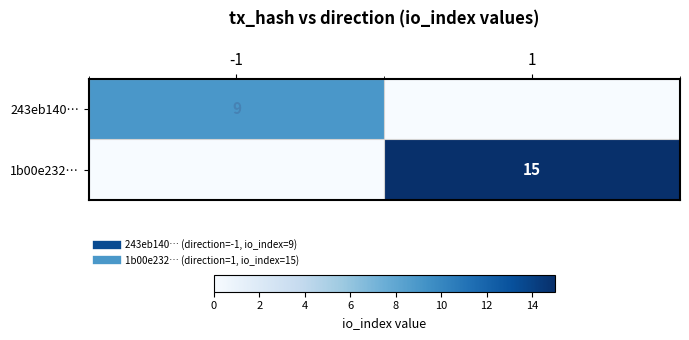

What is the sum of the 243eb140… values at 1 and -1?

9